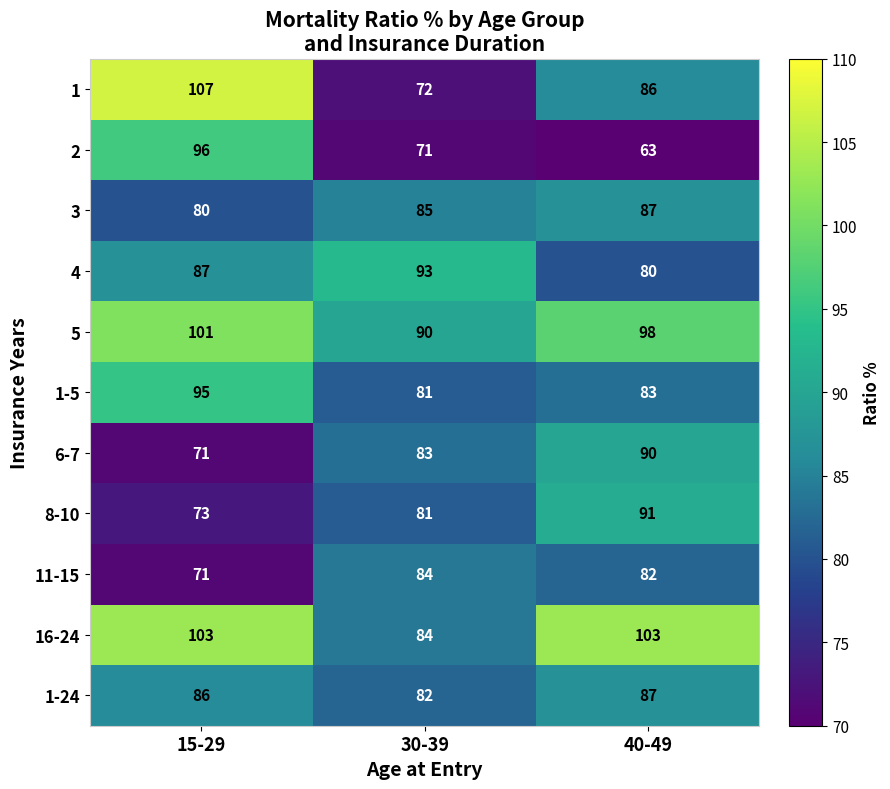

Is it true that 6-7 equals 71 at 15-29?

True